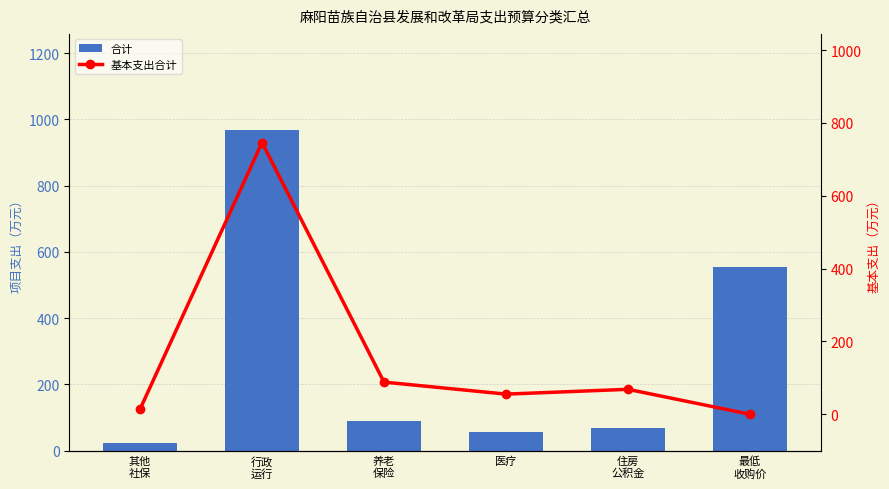

List the labels in order of 基本支出合计 value, smallest first.

最低
收购价, 其他
社保, 医疗, 住房
公积金, 养老
保险, 行政
运行